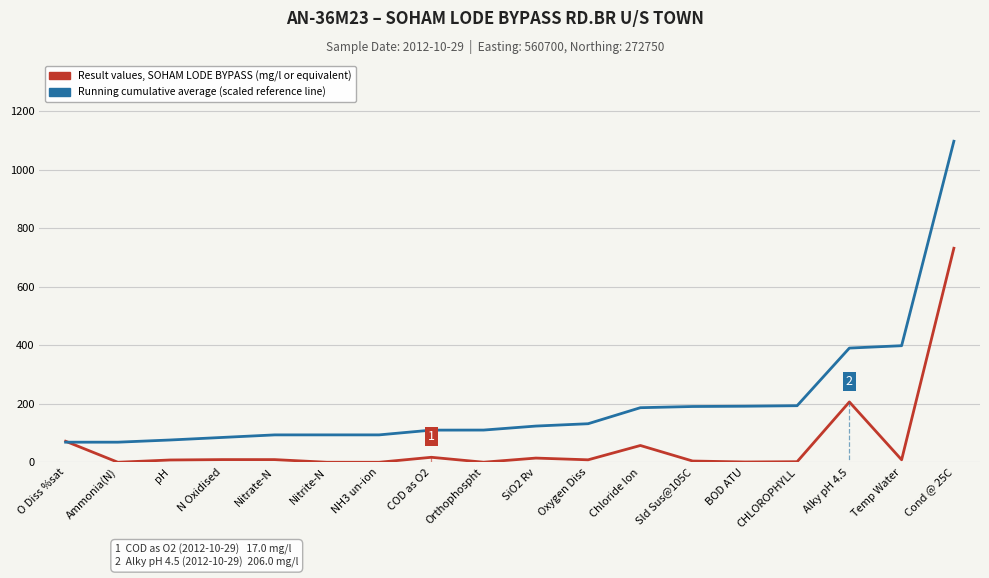

Is the value of Running cumulative average (scaled reference line) at CHLOROPHYLL greater than the value of Result values, SOHAM LODE BYPASS (mg/l or equivalent) at COD as O2?

Yes